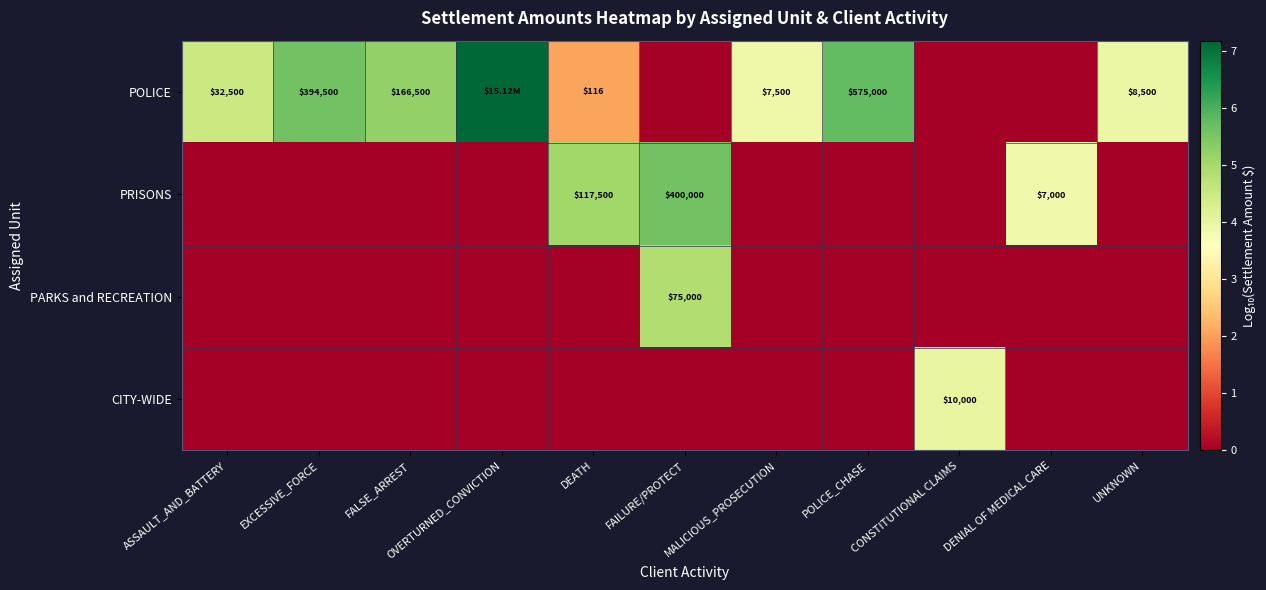

What is the average value of the PARKS and RECREATION series?

0.4